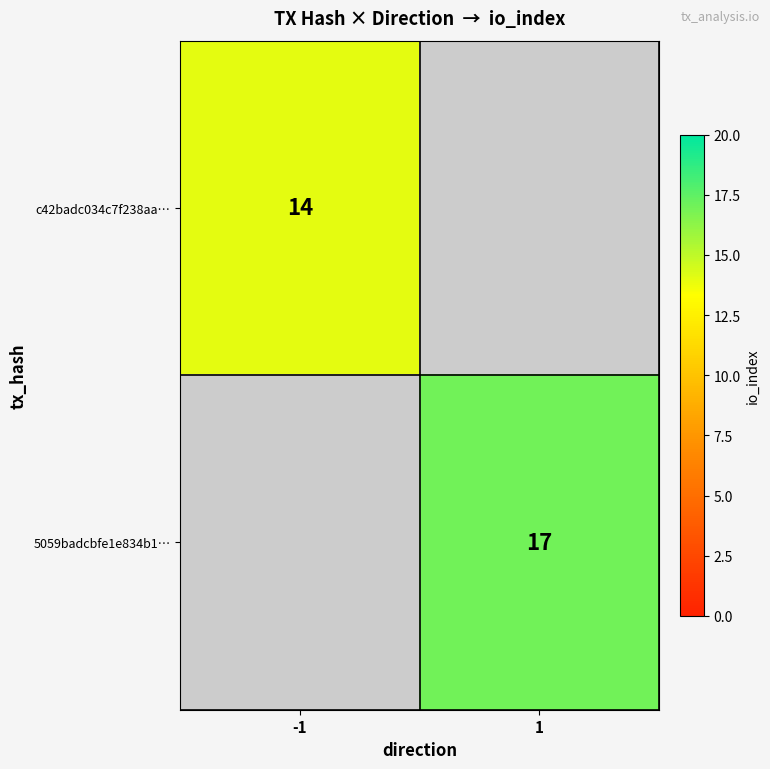

Is it true that c42badc034c7f238aa… equals 24 at -1?

False